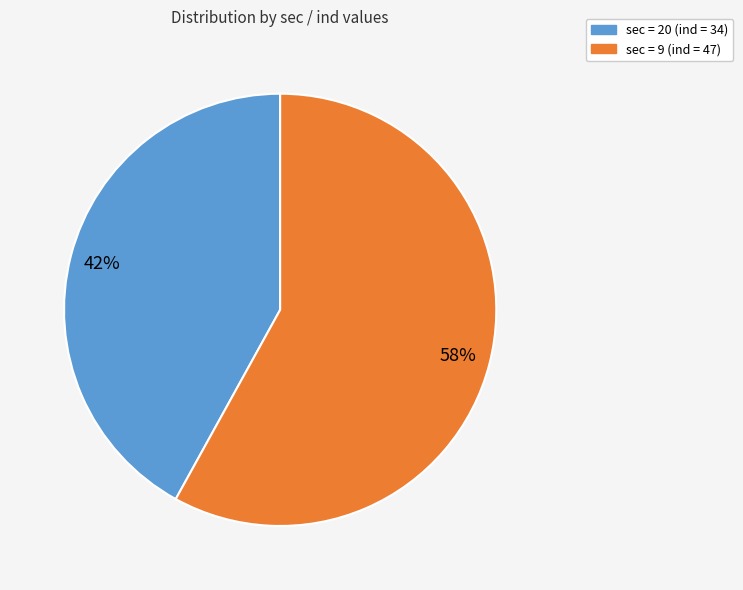

To the nearest percent, what is the average slice percentage?

50%